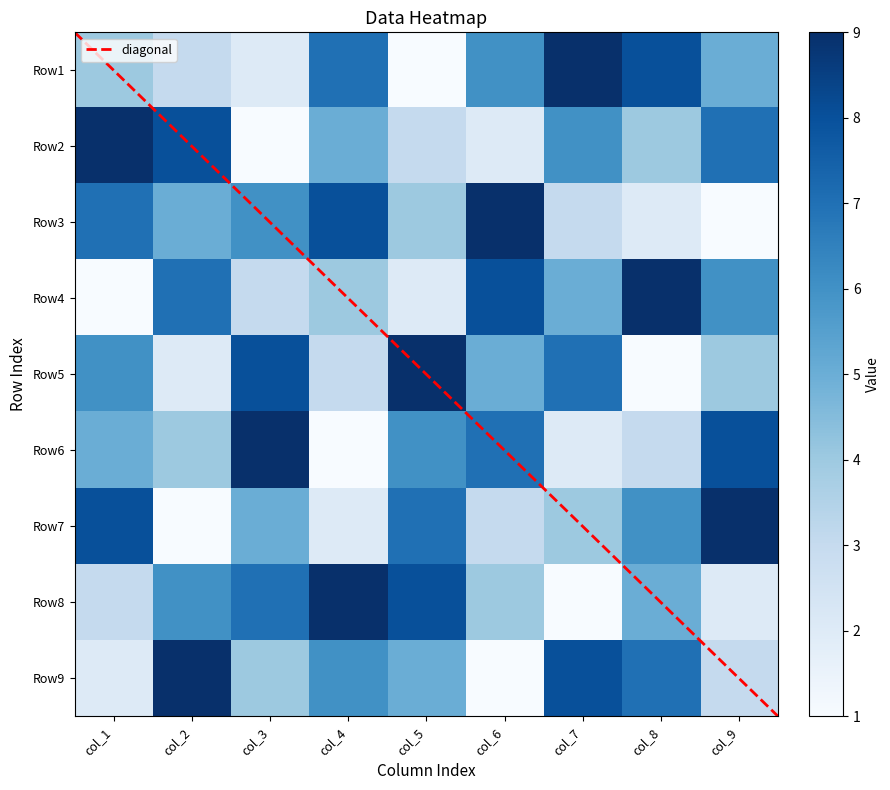

How many distinct data groups are displayed?

9